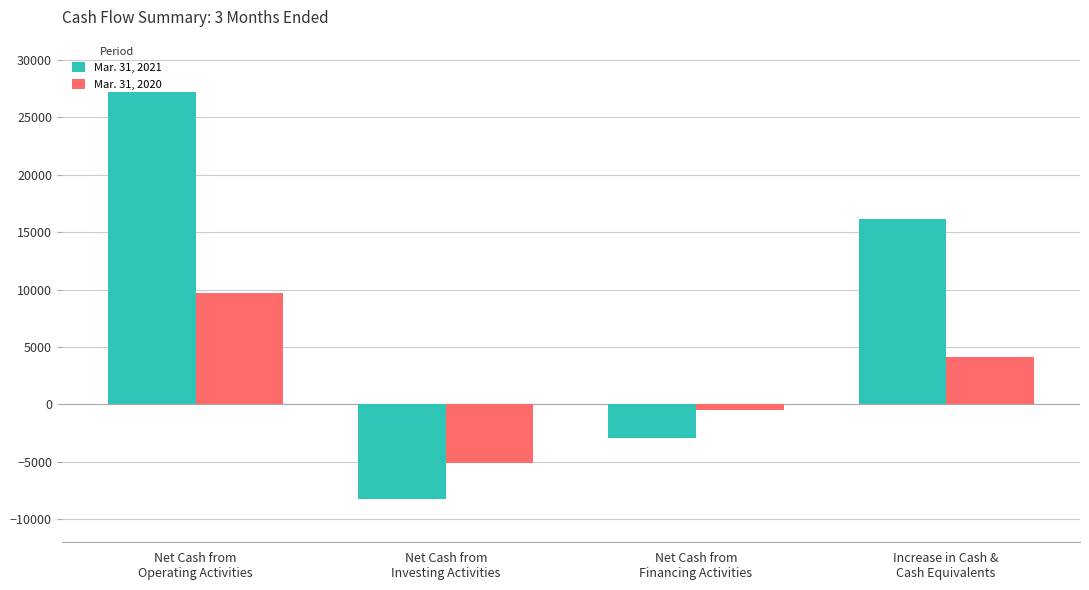

Where is Mar. 31, 2021 nearest to the value 9522?

Increase in Cash &
Cash Equivalents